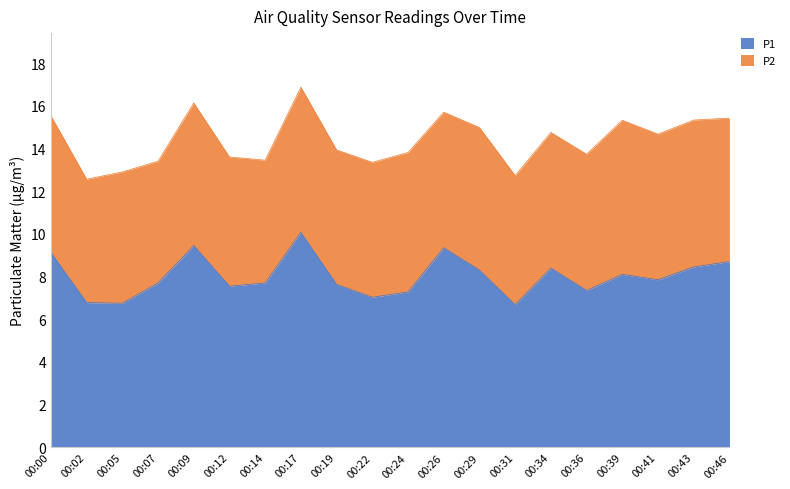

True or false: P1 has a value of 7.6 at 00:19.

True